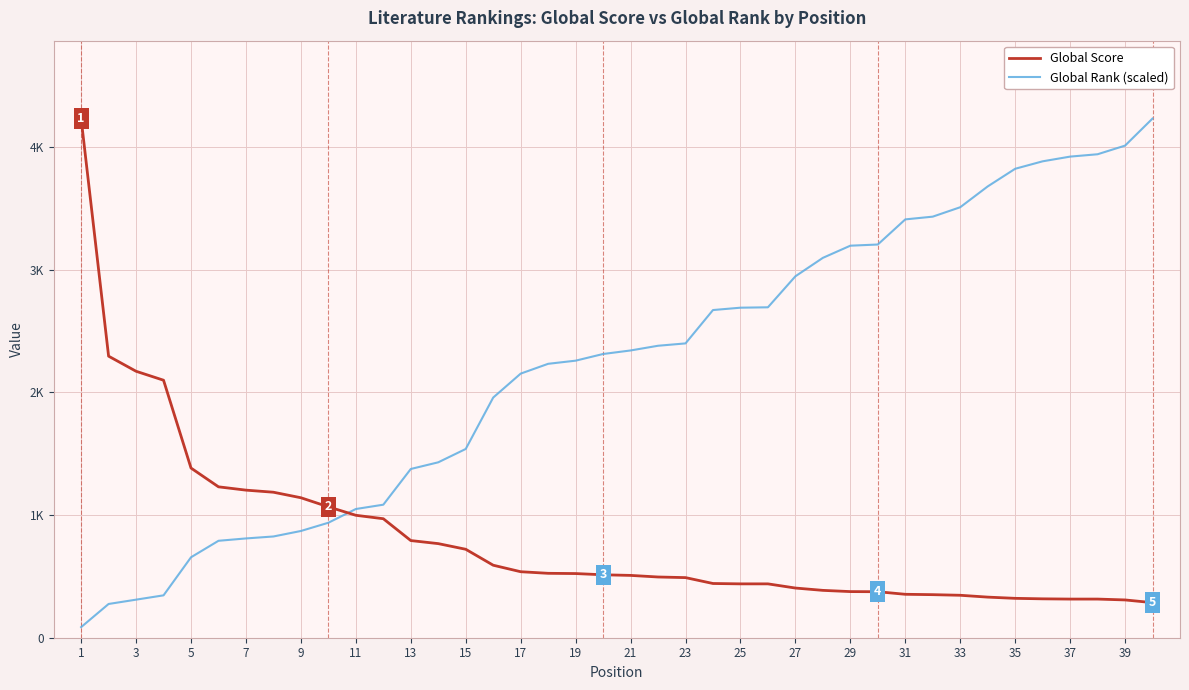

What are all the series names shown in the legend?

Global Score, Global Rank (scaled)